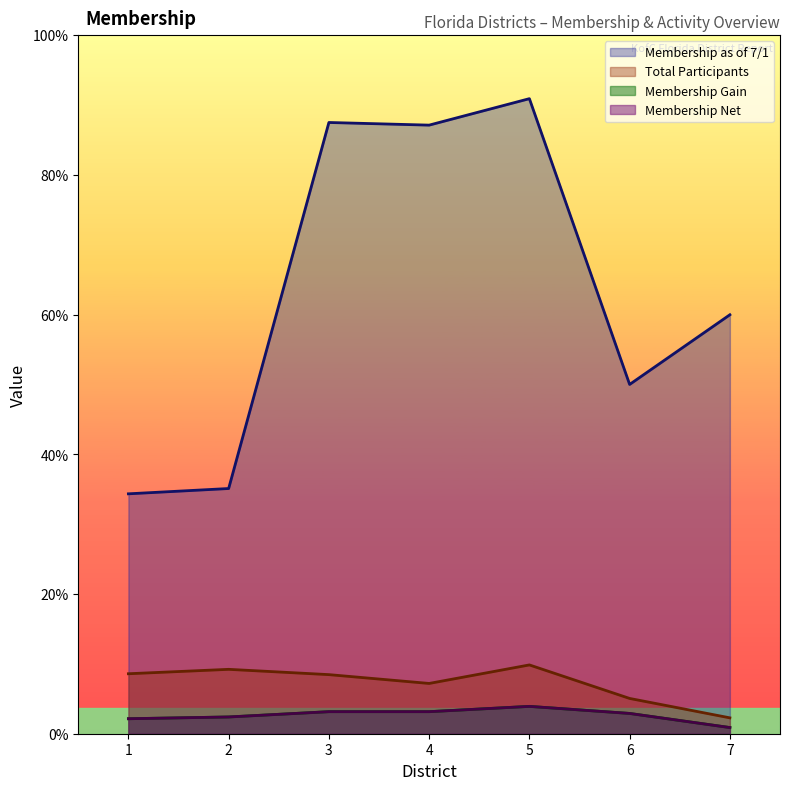

Does the chart have visible grid lines?

No